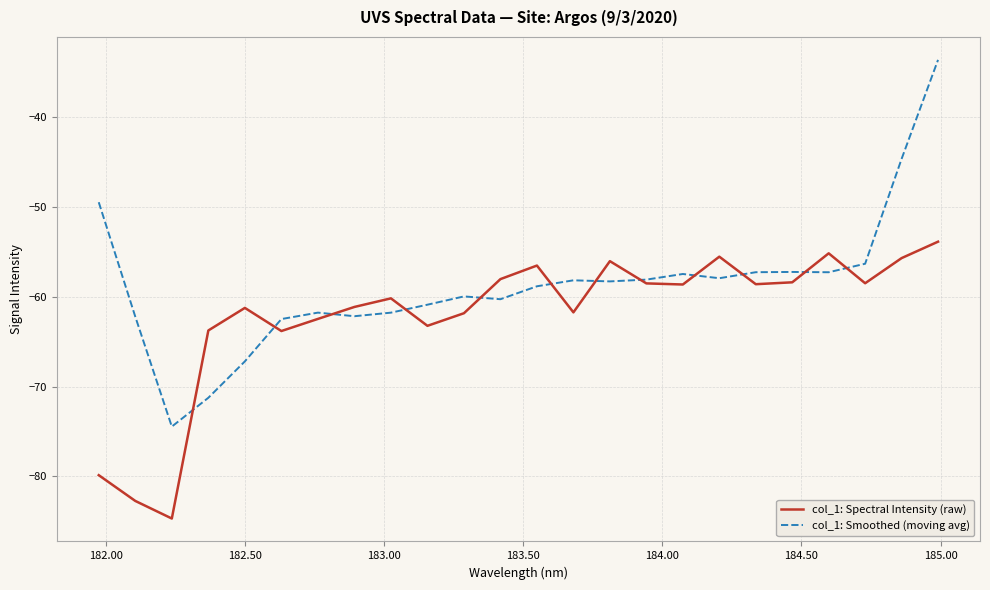

True or false: col_1: Spectral Intensity (raw) and col_1: Smoothed (moving avg) intersect in this chart.

True